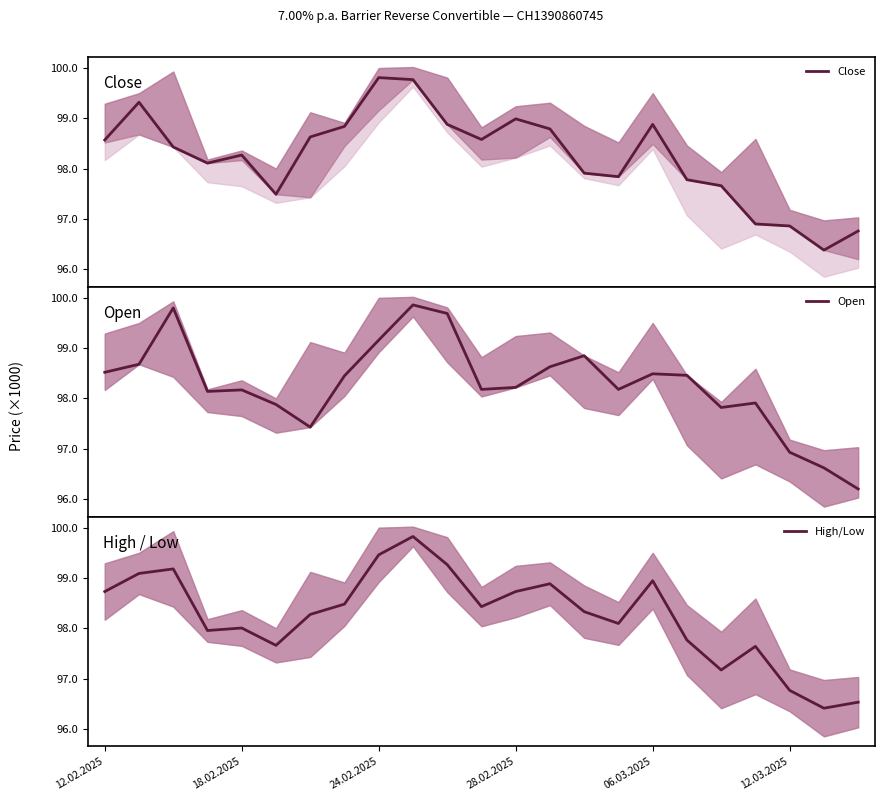

Rank the categories by High/Low value from highest to lowest.

9, 8, 10, 24.02.2025, 18.02.2025, 16, 13, 12.02.2025, 12, 7, 11, 14, 6, 15, 06.03.2025, 28.02.2025, 17, 12.03.2025, 19, 18, 20, 22, 21